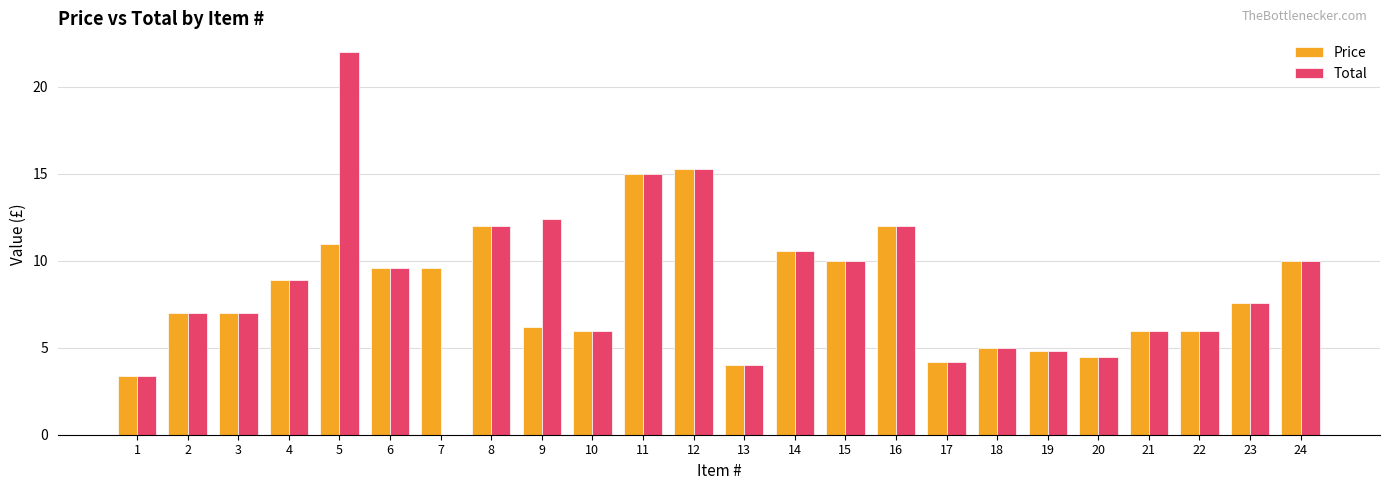

What is the total value across all series at 12?

30.6